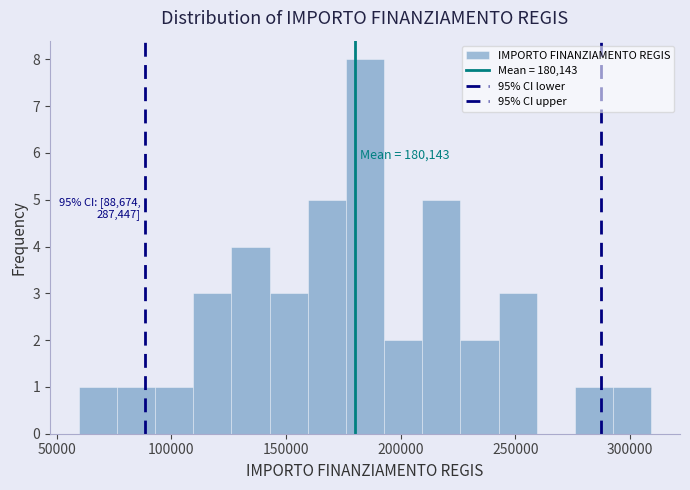

Read against the x-axis, roughly where is the centre of the tallest bar?

185000